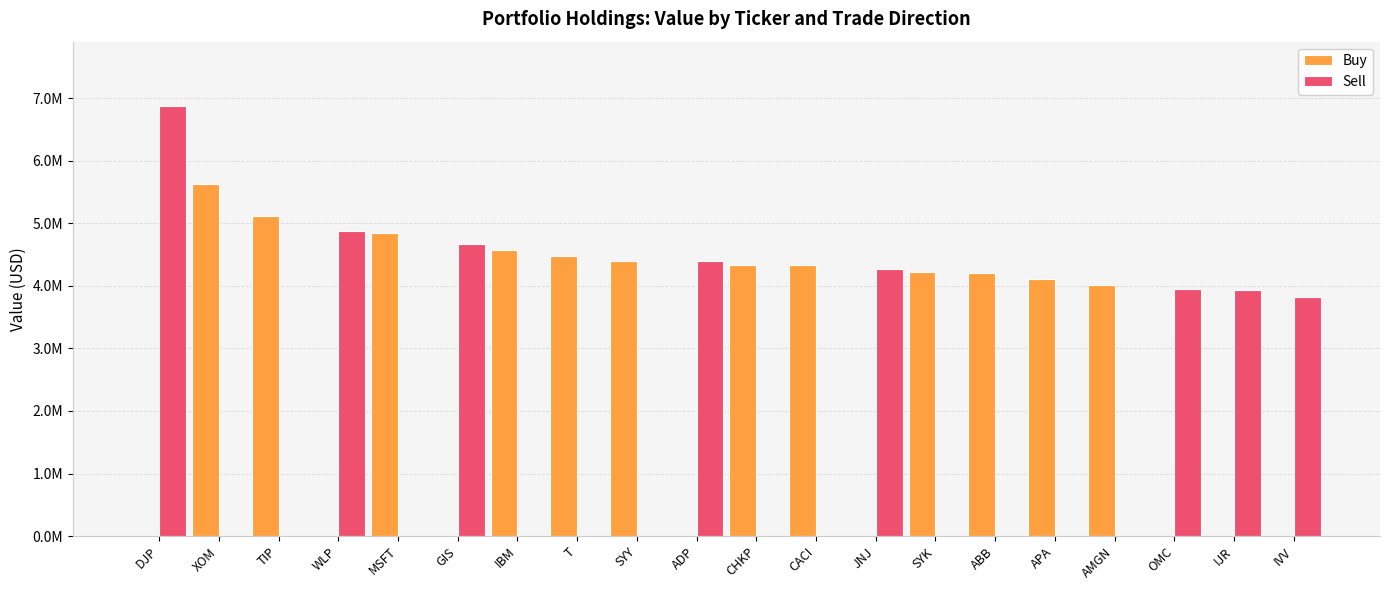

List the series in order of their overall mean, highest first.

Buy, Sell